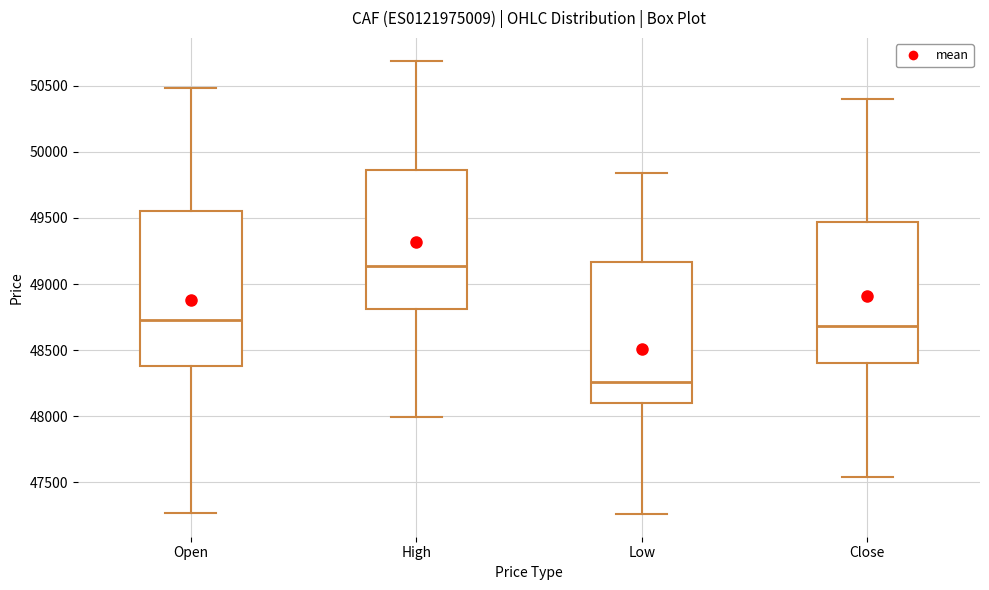

Which box is the tallest, from its lower edge to its upper edge?

Open